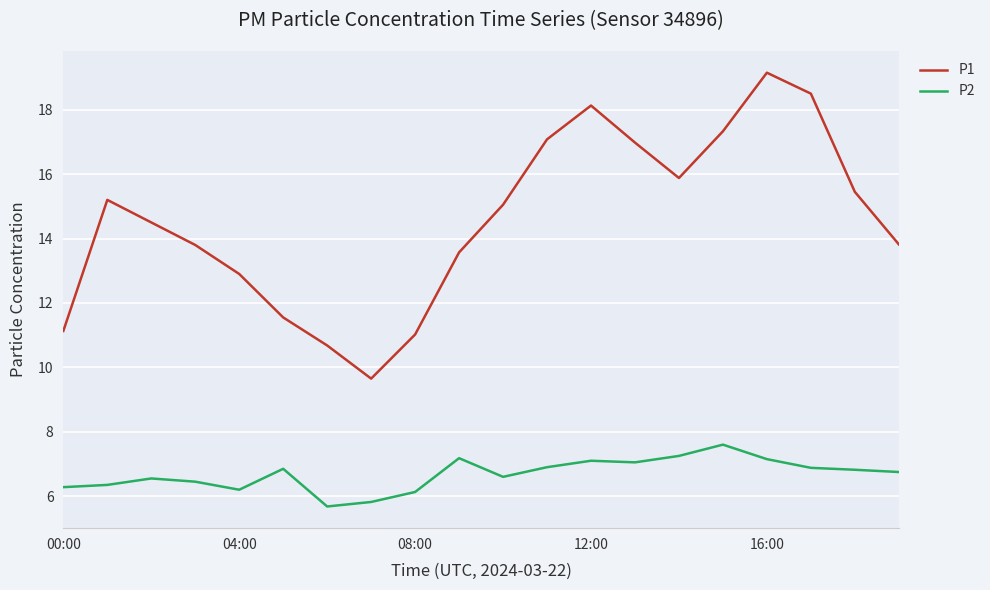

Rank the series by their maximum value, from lowest to highest.

P2, P1